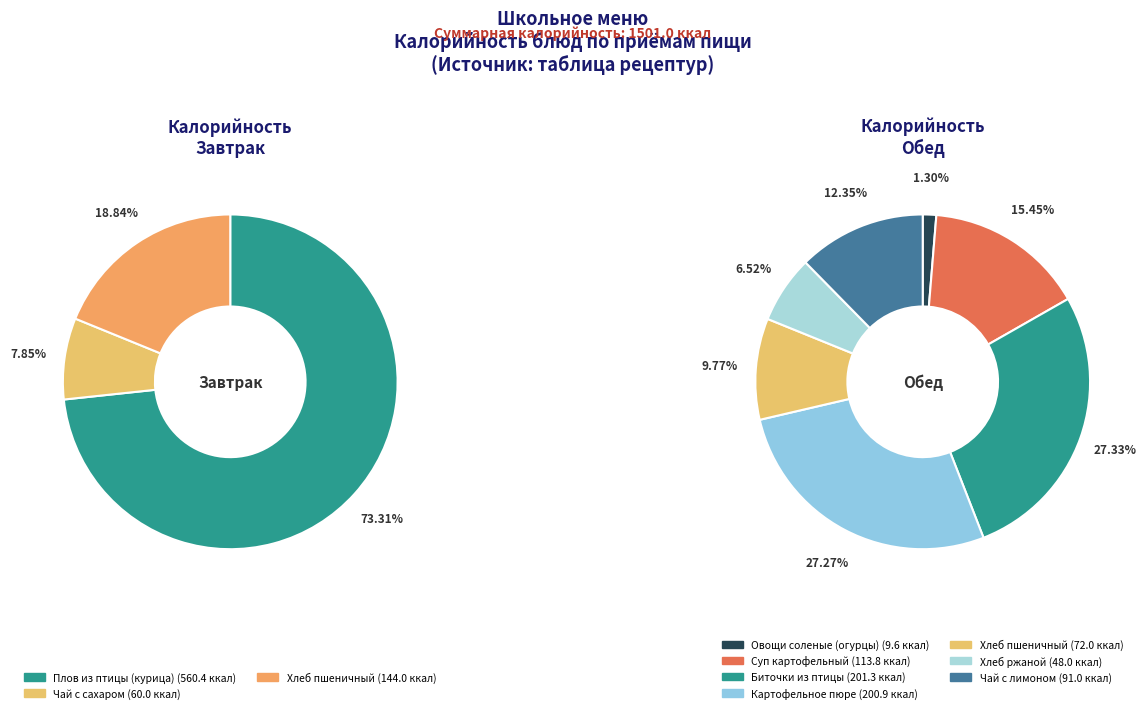

To the nearest percent, what is the difference between the Хлеб пшеничный (завтрак) and Плов из птицы (курица) slice percentages?

54%